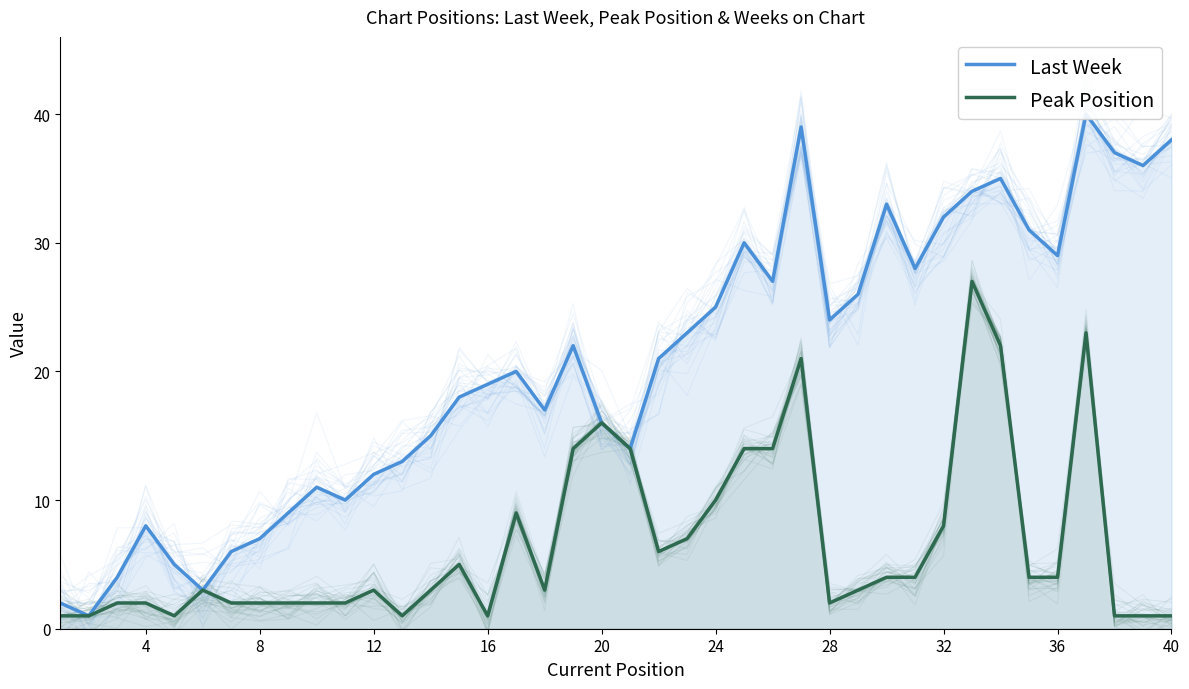

True or false: Peak Position and Last Week cross at least once.

False